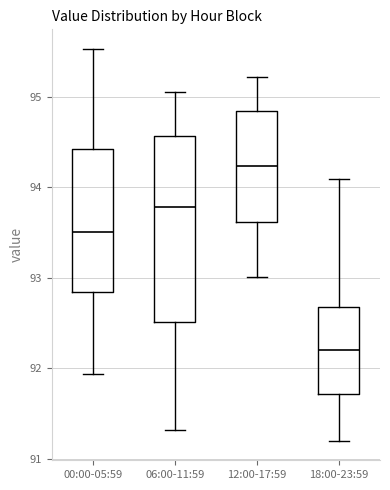

Where does the upper whisker of the box for 12:00-17:59 end on the y-axis? The values are not printed on the chart, so give them approximately, as read against the axis.

95.2